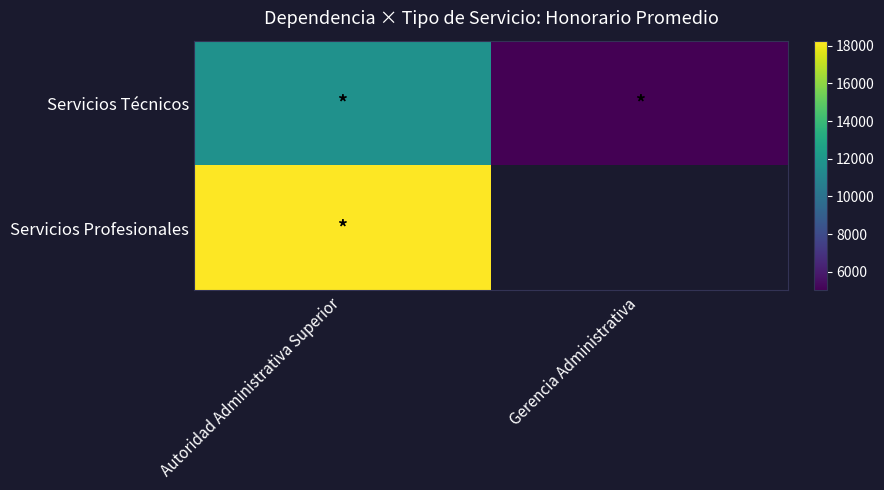

How many distinct data groups are displayed?

2